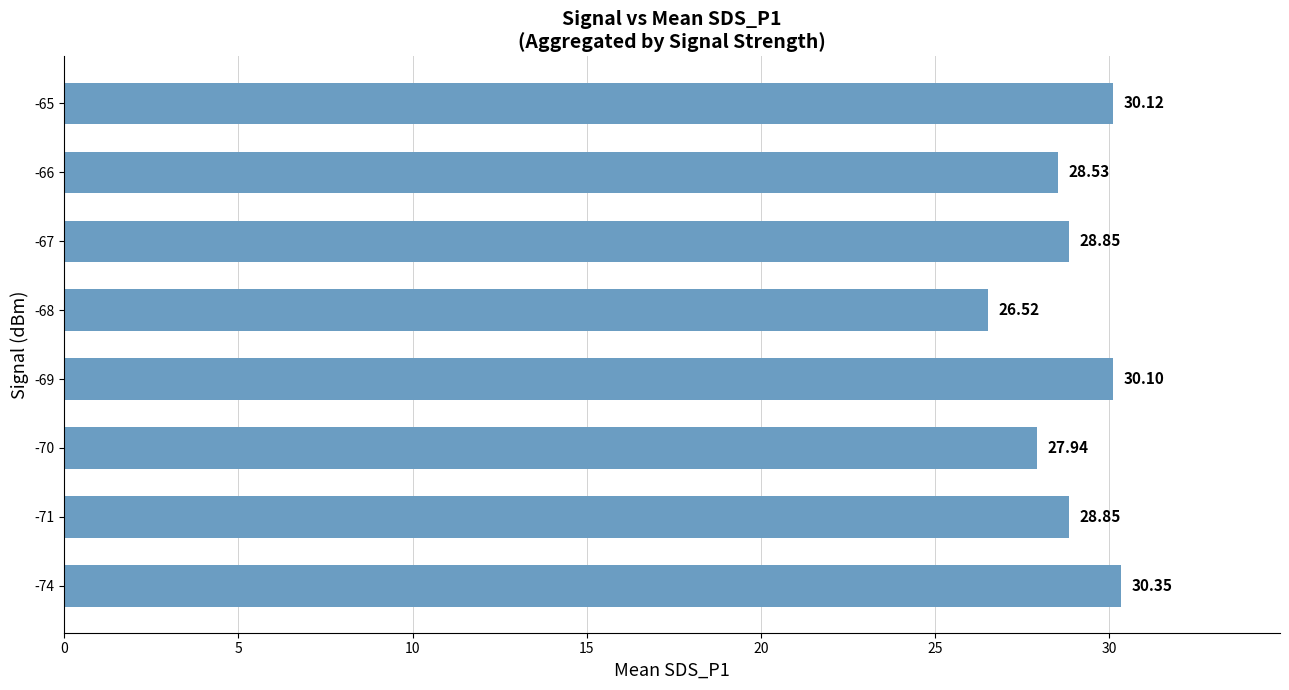

What is the difference between the maximum and second lowest values?

2.4